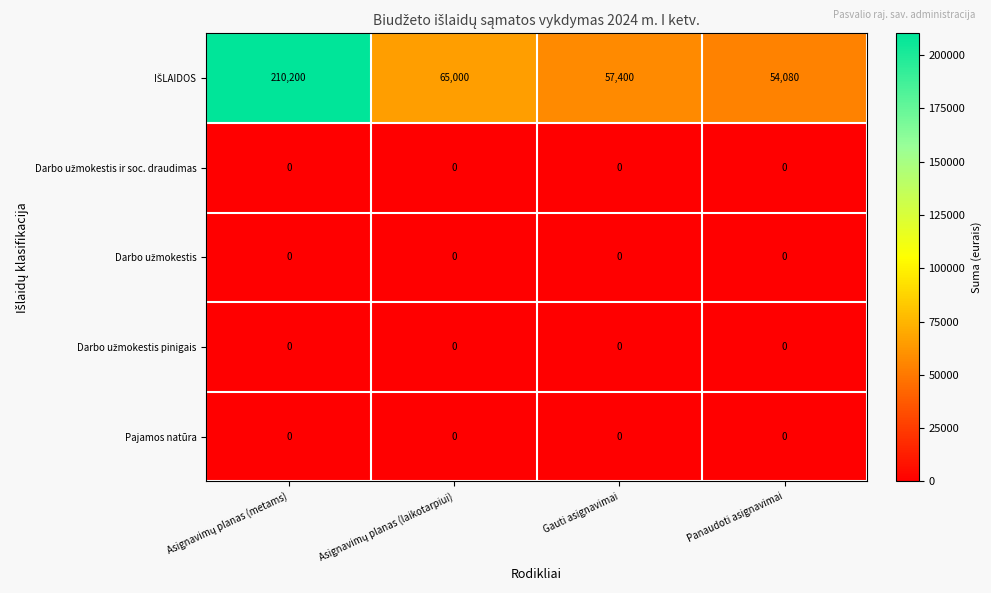

At how many categories does at least one series exceed 26982?

4